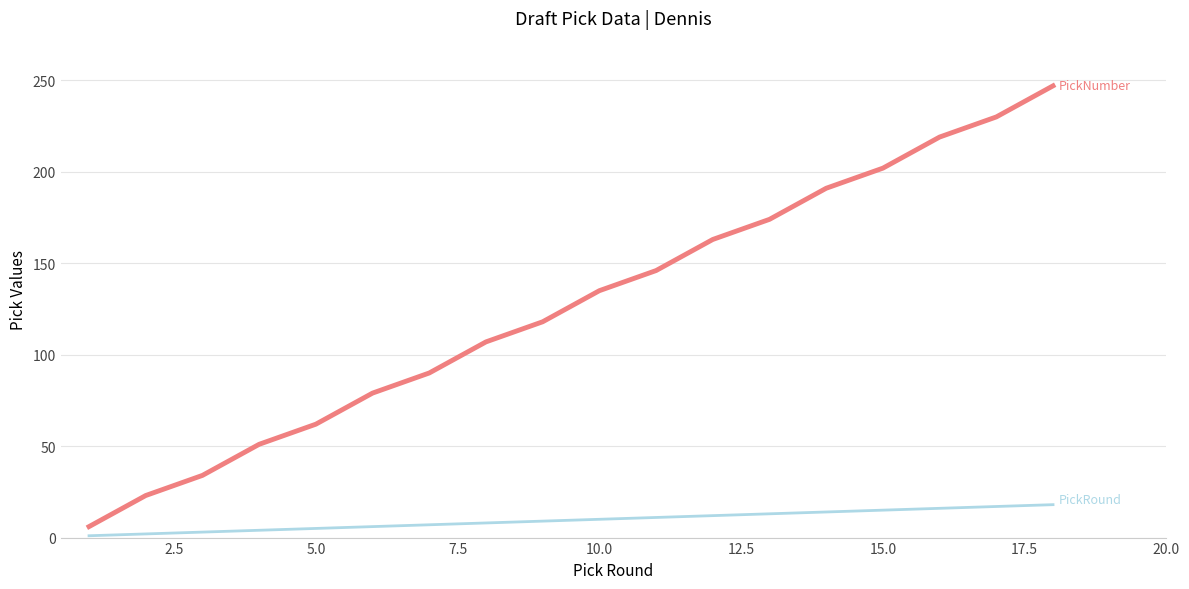

What is the maximum value shown in the chart?

247